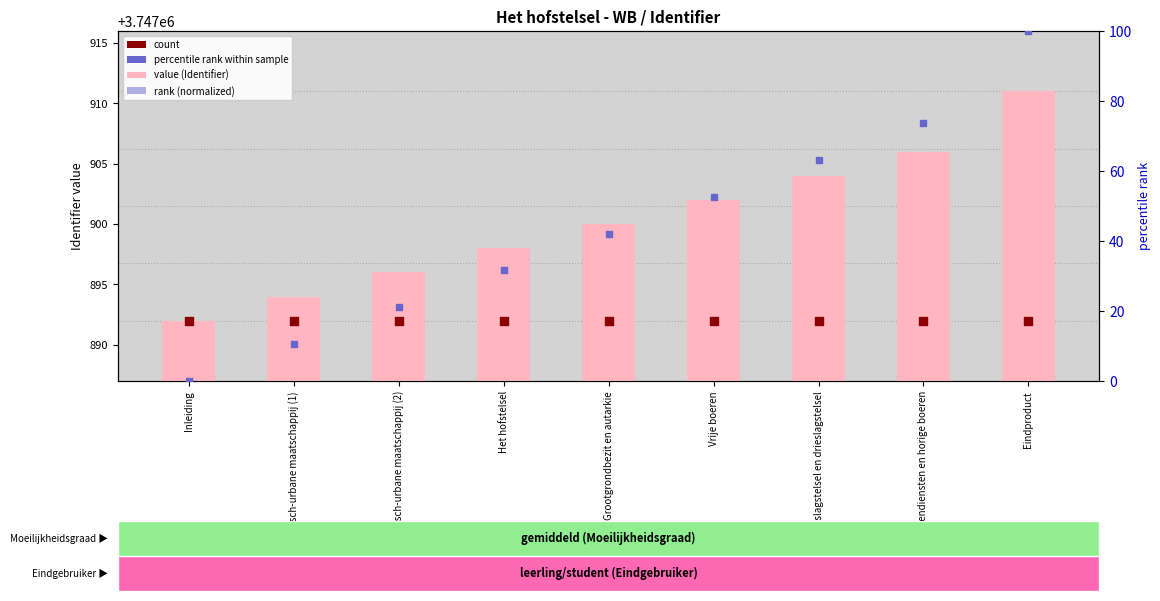

Which series has the largest total across all categories?

value (Identifier)